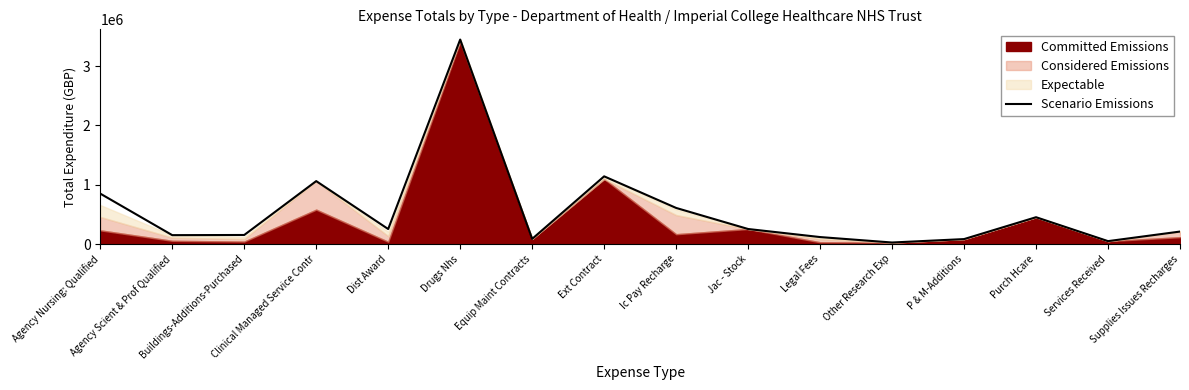

The value at Equip Maint Contracts is 86910.4. True or false?

True